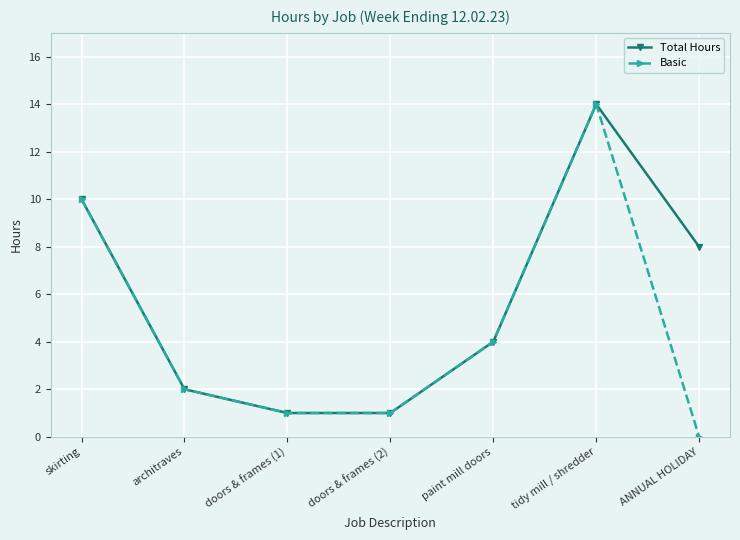

What is the difference between the highest and lowest values at ANNUAL HOLIDAY?

8